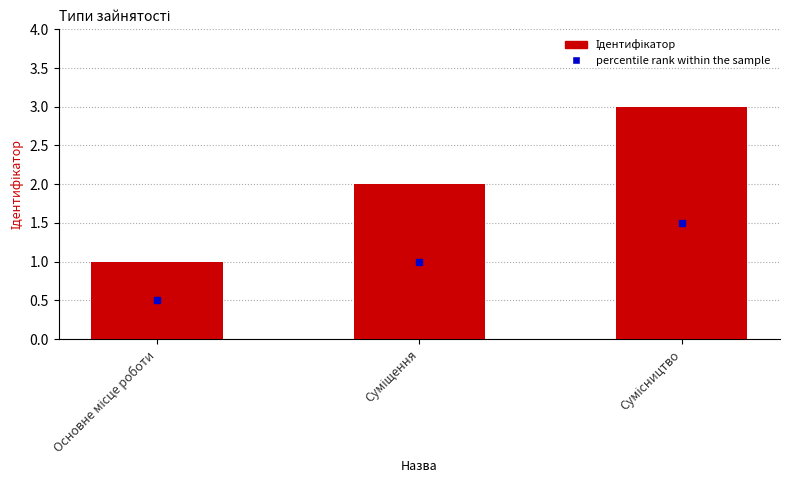

What is the greatest value displayed?

3